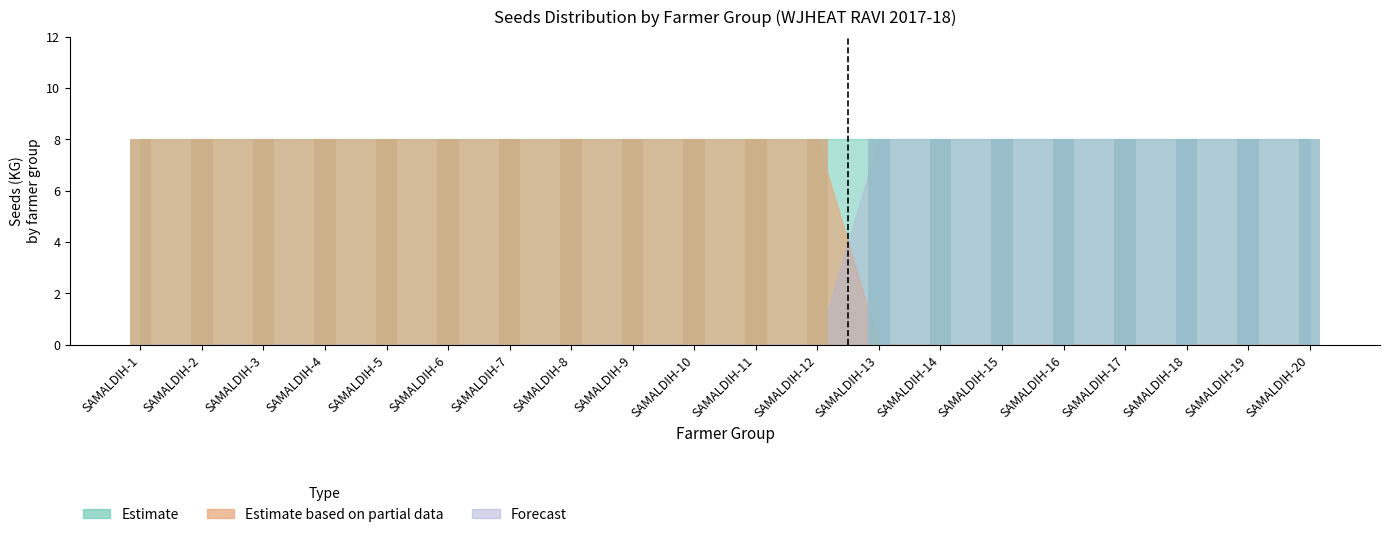

What is the sum of all Estimate based on partial data values?

96